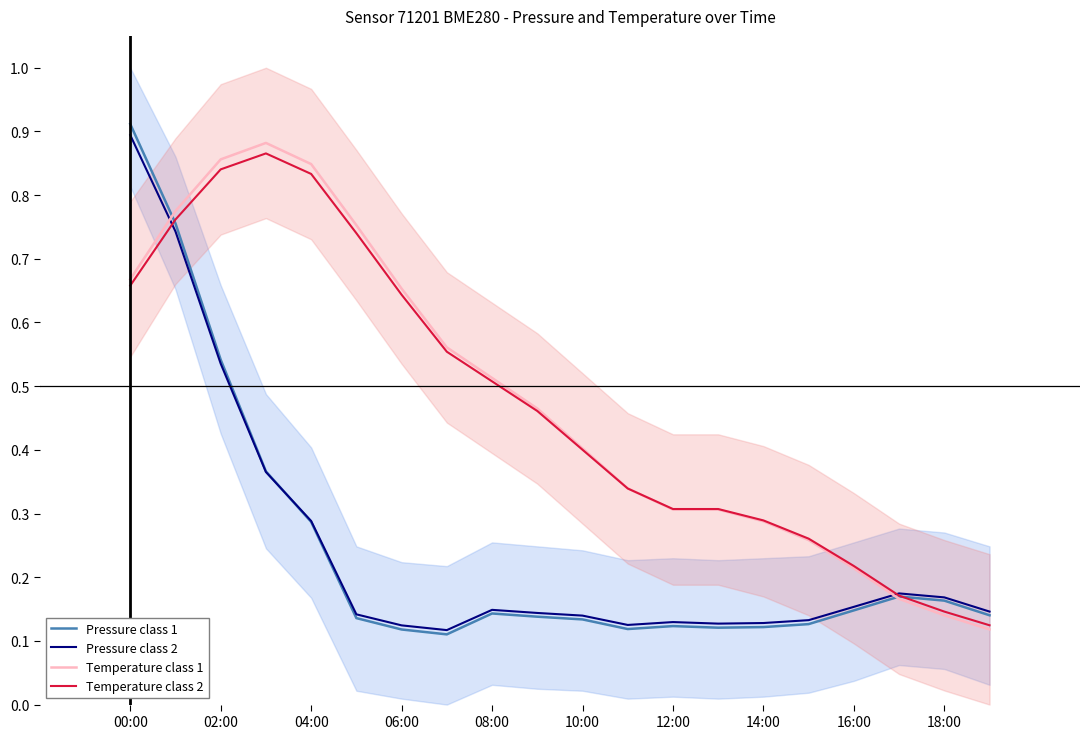

What is the label of the 20th point from the left?

19